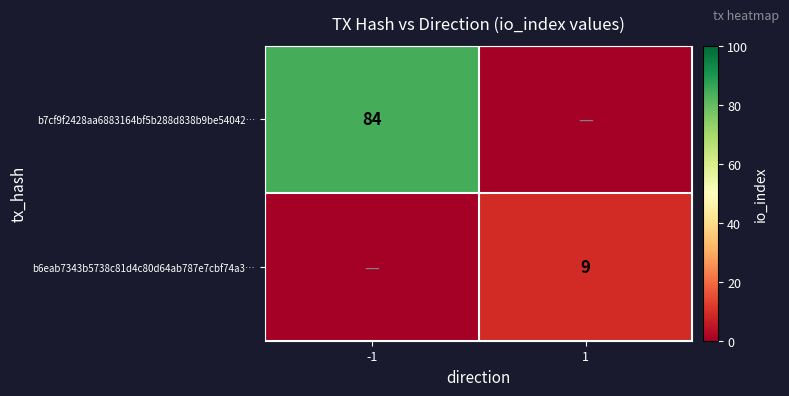

The b7cf9f2428aa6883164bf5b288d838b9be54042… series shows 84 at -1. True or false?

True